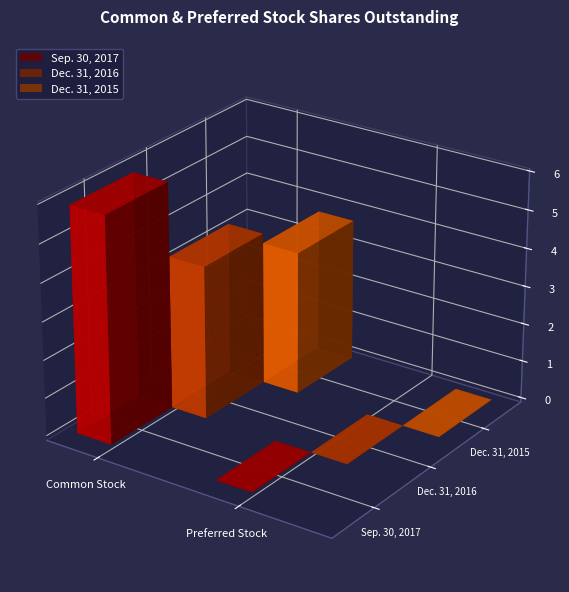

Reading left to right, transcribe all the data shown in this chart.

Sep. 30, 2017: 5938103	3605
Dec. 31, 2016: 4010649	4895
Dec. 31, 2015: 3753179	5290